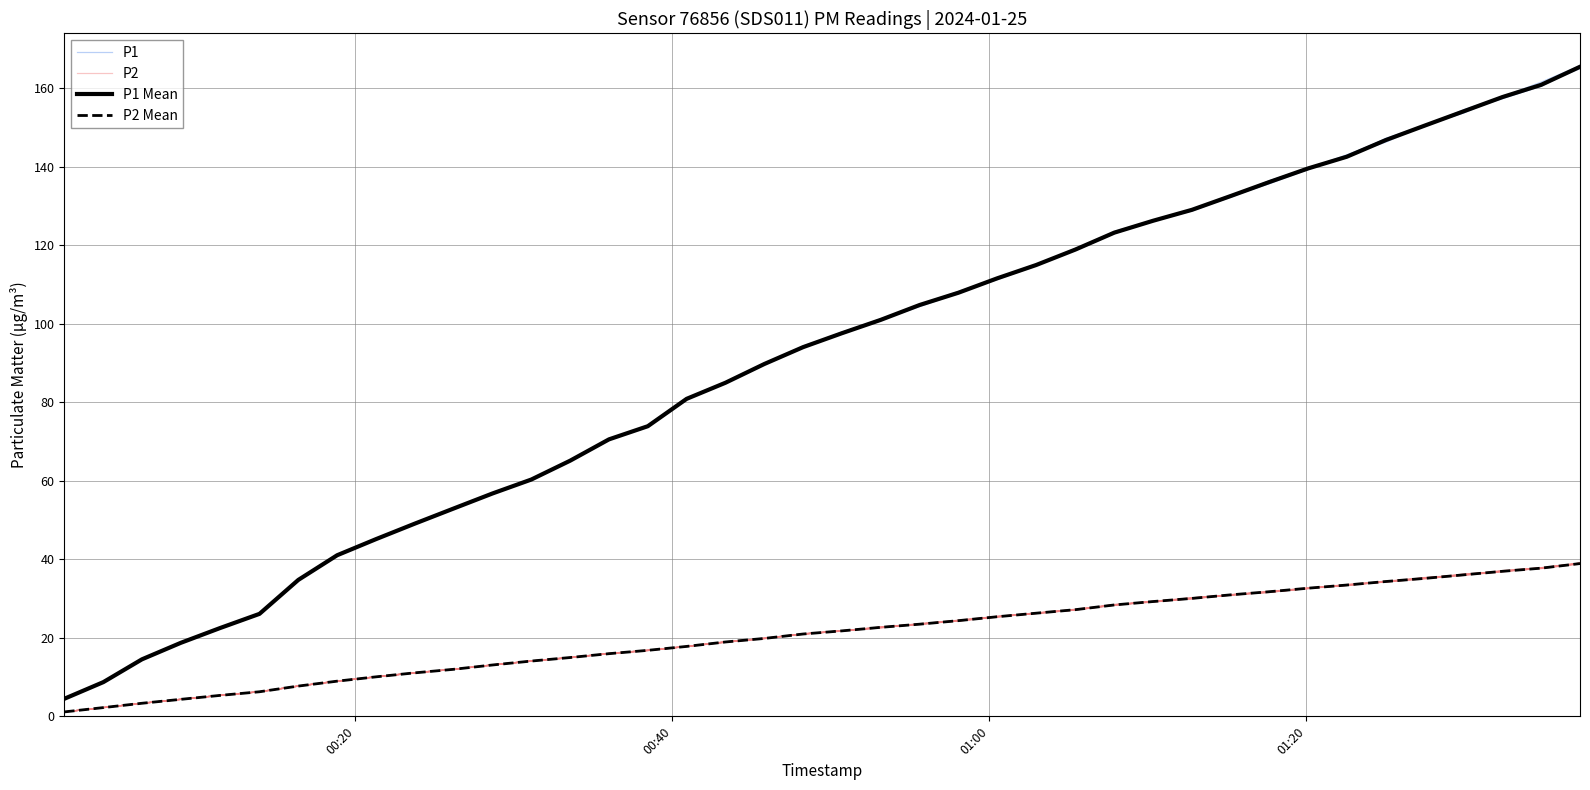

The value of P1 at 38 is 44.0. True or false?

False